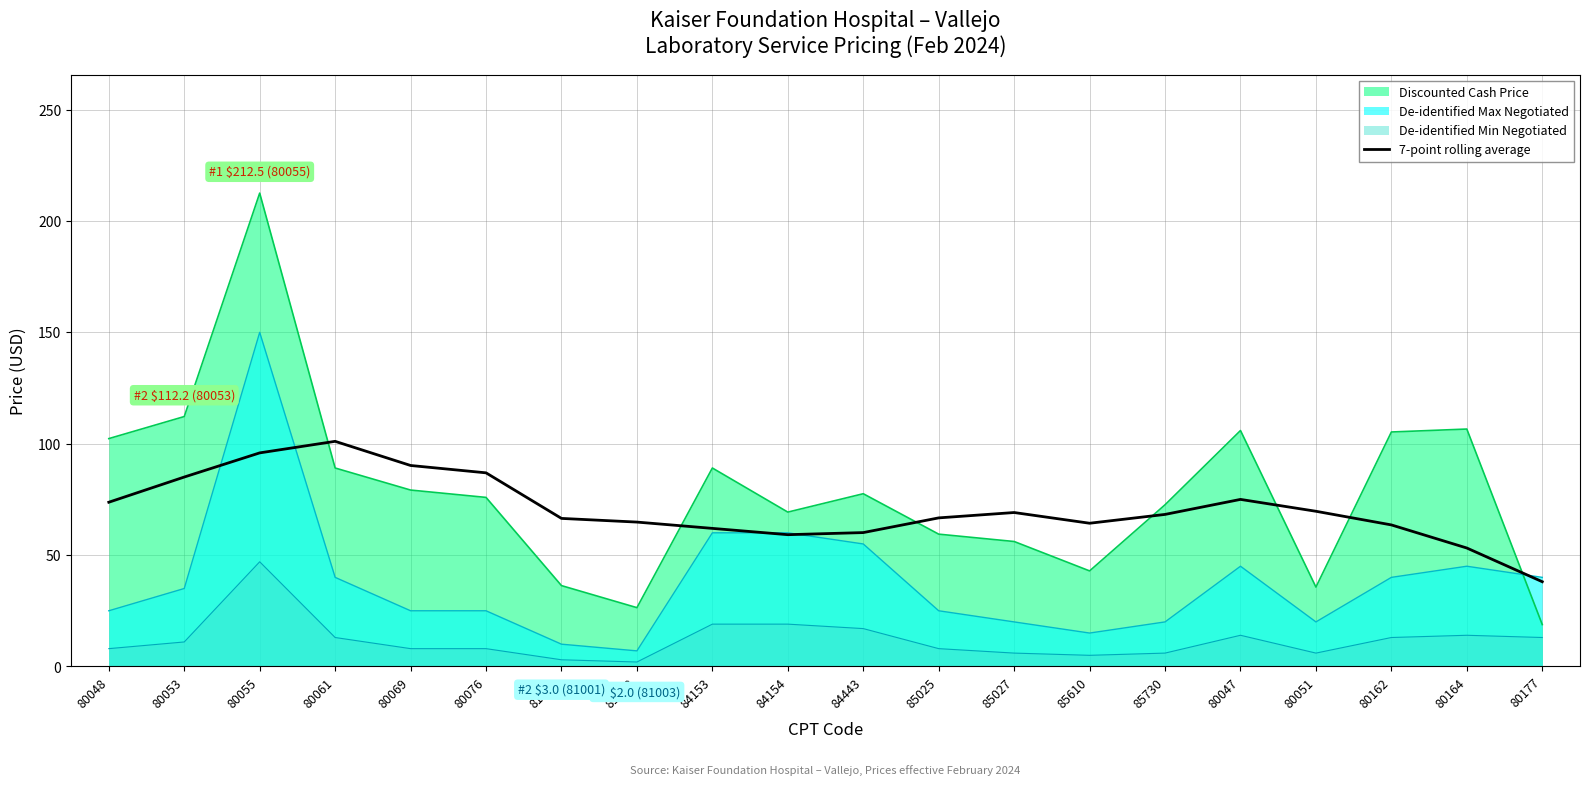

Which label corresponds to the largest value in the chart?

80055